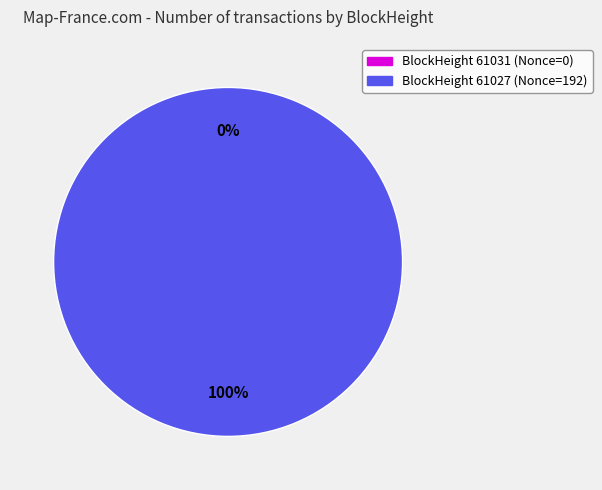

What portion of the pie excludes 61031?

100.0%